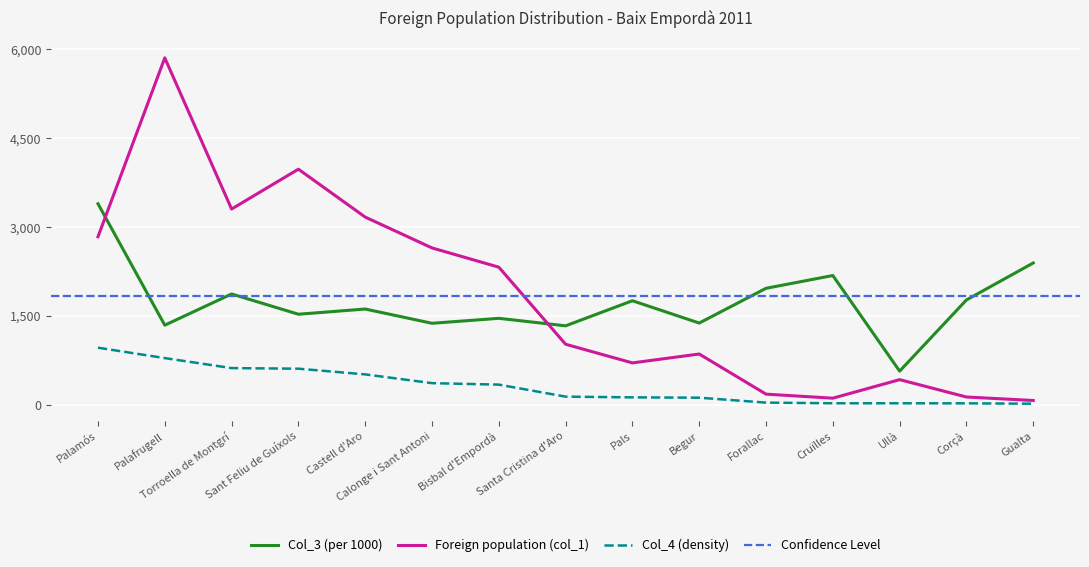

Rank the series at Calonge i Sant Antoni from lowest to highest value.

Col_4 (density), Col_3 (per 1000), Foreign population (col_1)